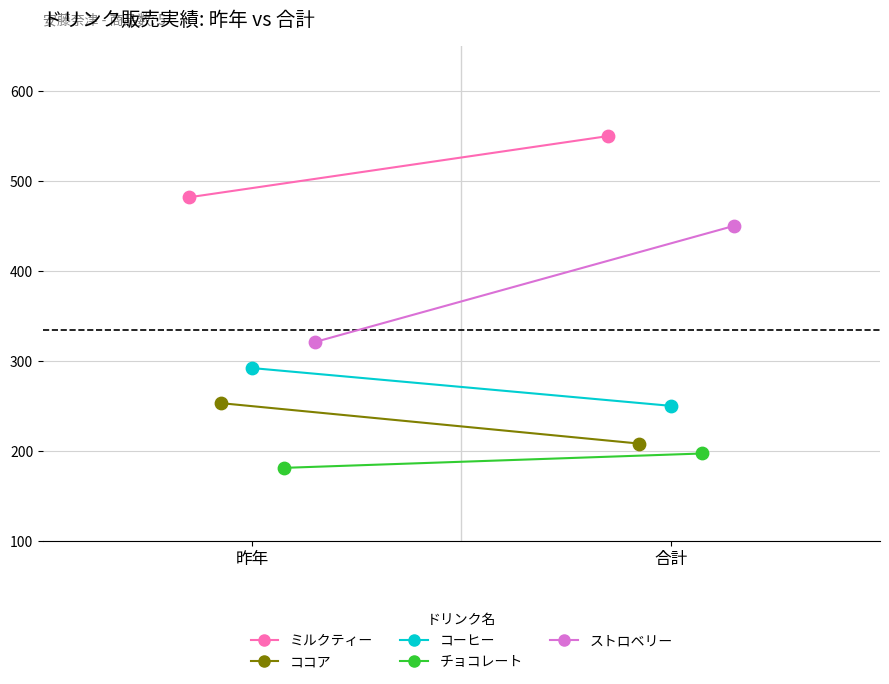

What are all the series names shown in the legend?

ミルクティー, ココア, コーヒー, チョコレート, ストロベリー